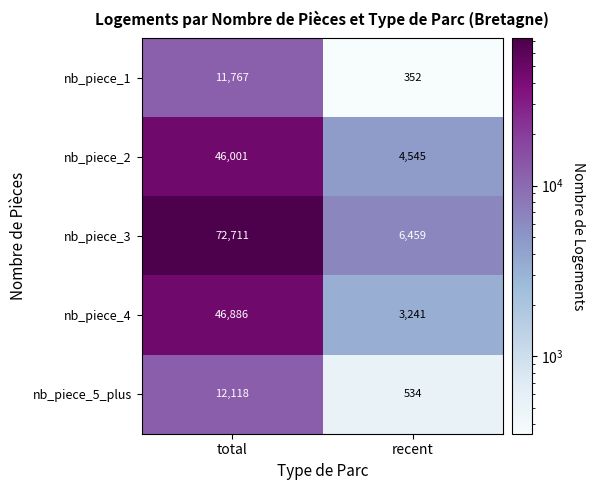

At recent, list the series in order from largest to smallest.

nb_piece_3, nb_piece_2, nb_piece_4, nb_piece_5_plus, nb_piece_1